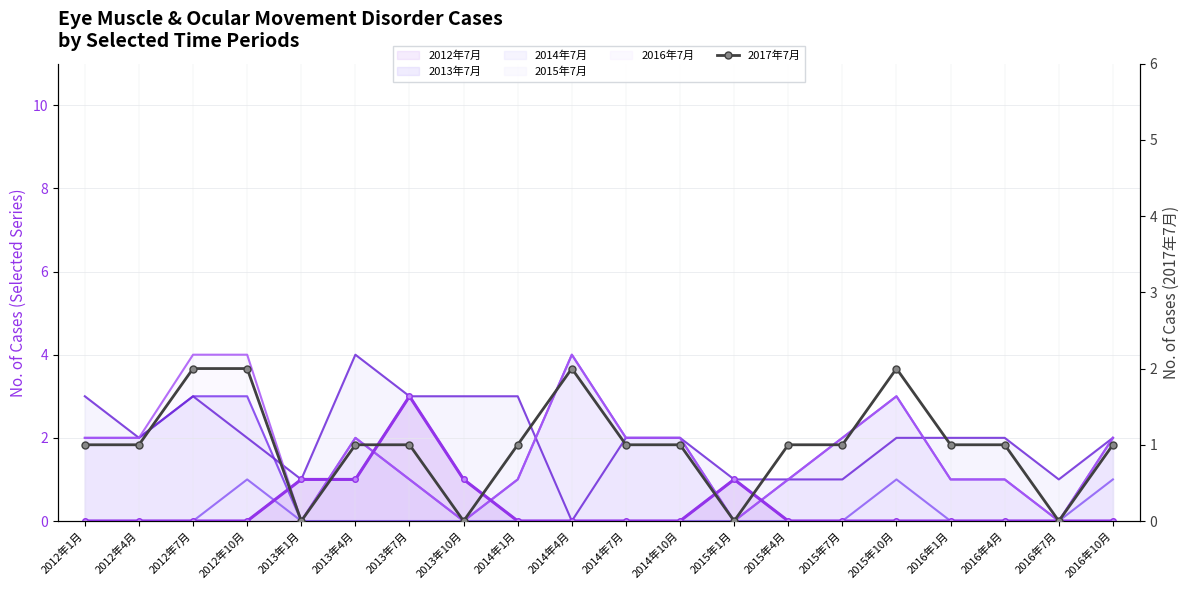

True or false: the data shows 0 at 2012年1月.

False